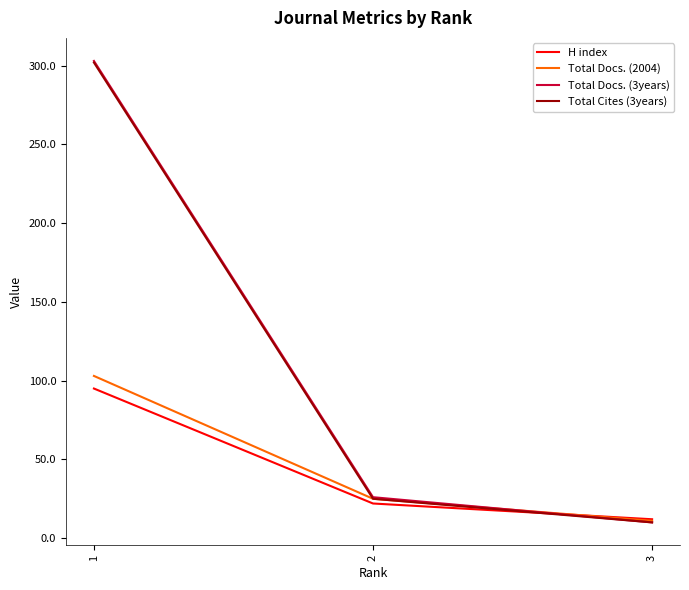

Is it true that H index equals 9 at 2?

False